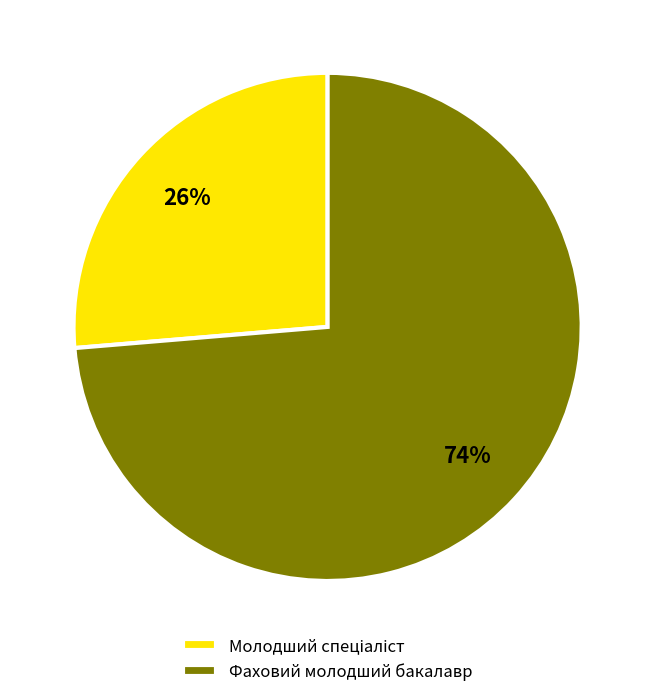

To the nearest percent, what is the average slice percentage?

50%